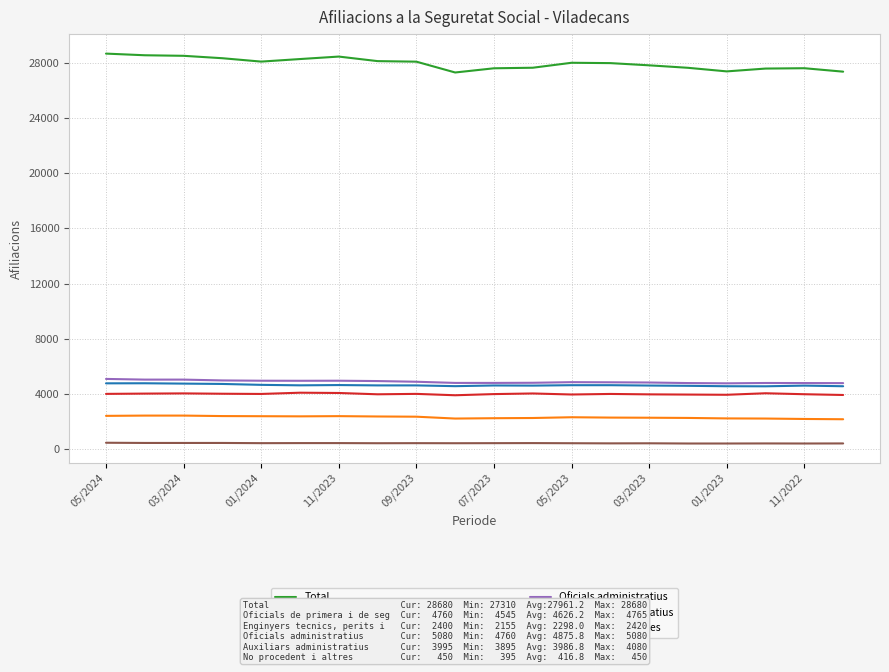

True or false: Enginyers tecnics, perits i ajudants titulats and Auxiliars administratius cross at least once.

False